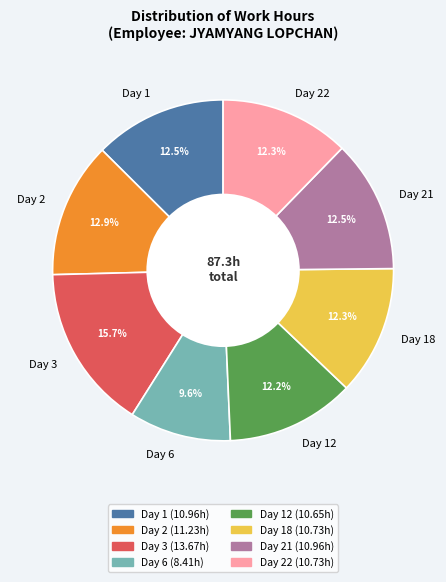

Which category has the biggest portion of the pie?

Day 3